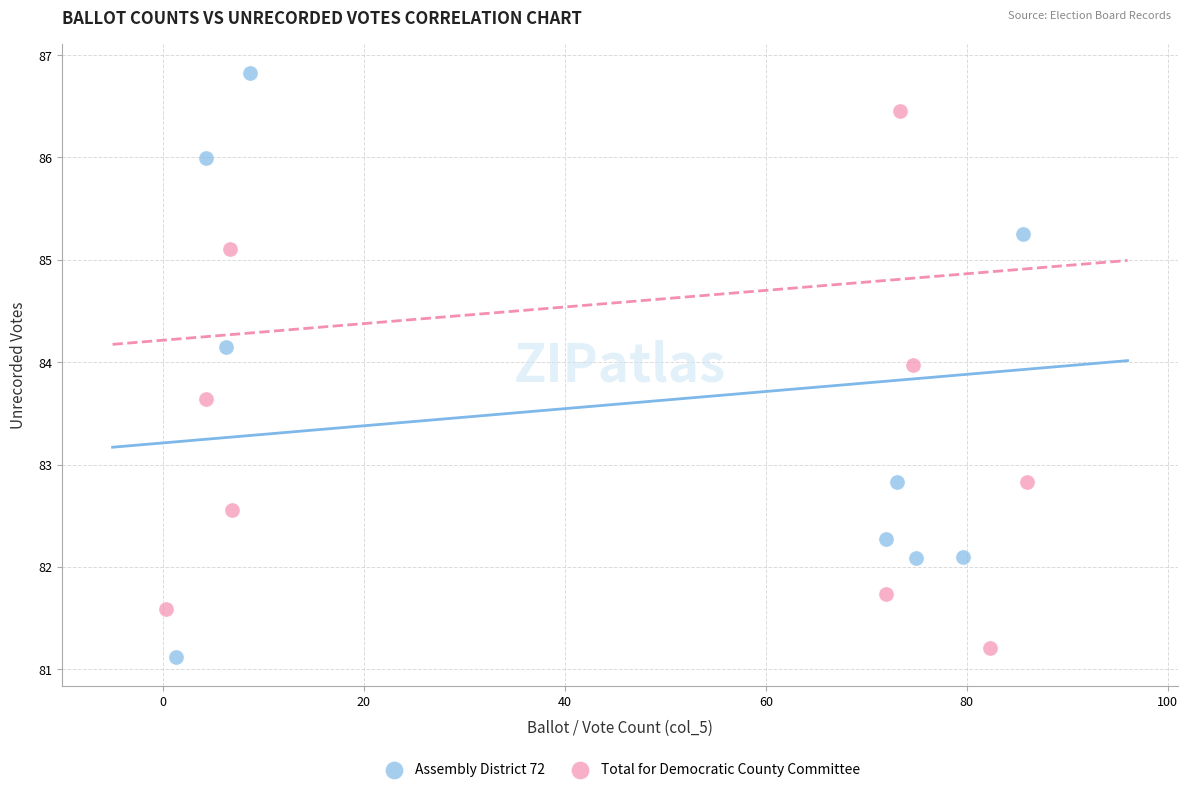

Which series contains the highest Y value?

Assembly District 72